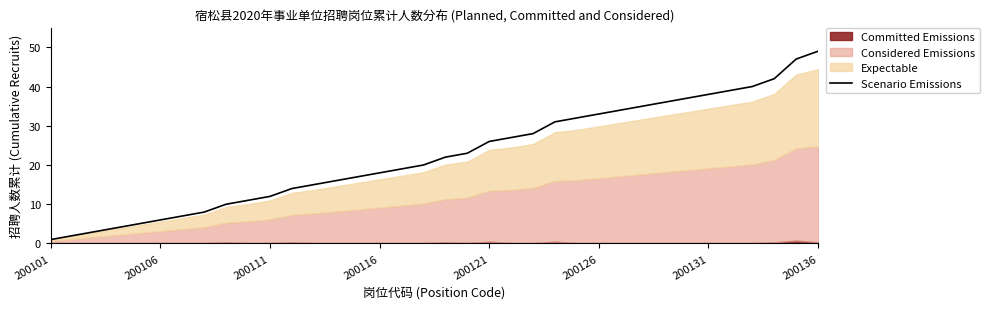

Reading right to left, extract all data points from this chart.

49	47	42	40	39	38	37	36	35	34	33	32	31	28	27	26	23	22	20	19	18	17	16	15	14	12	11	10	8	7	6	5	4	3	2	1